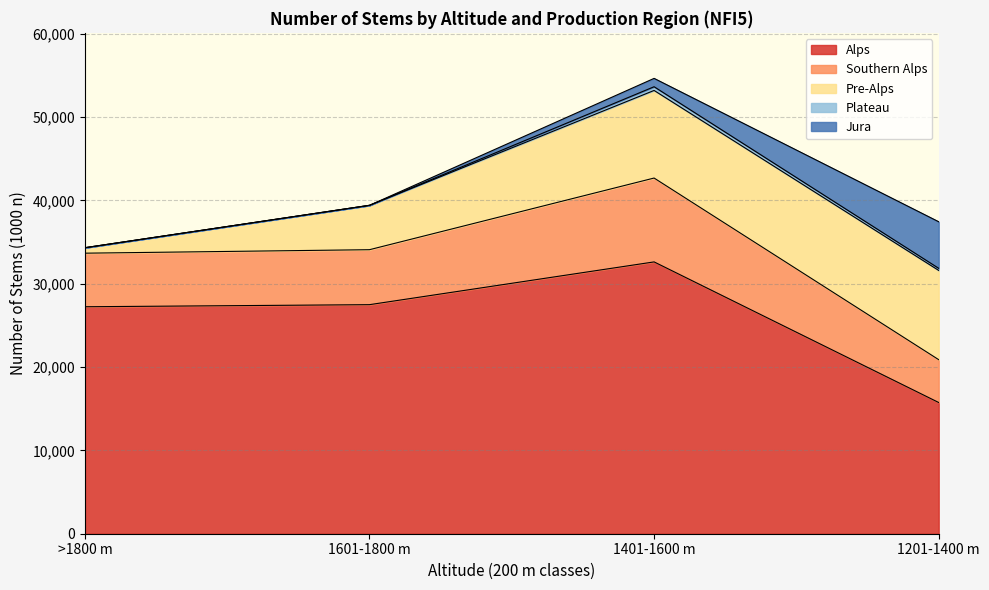

What is the lowest value of the Alps series?

15745